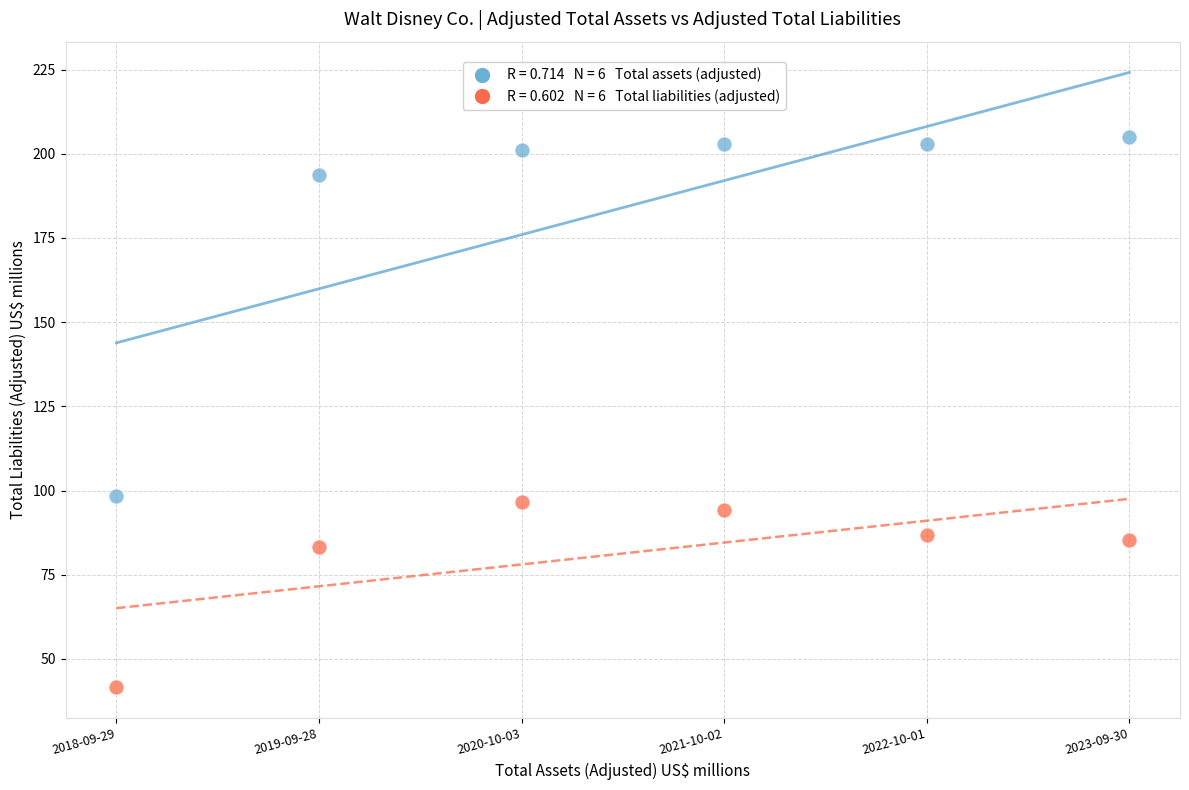

Across all data points, what is the range of Y values (max minus min)?

163.4